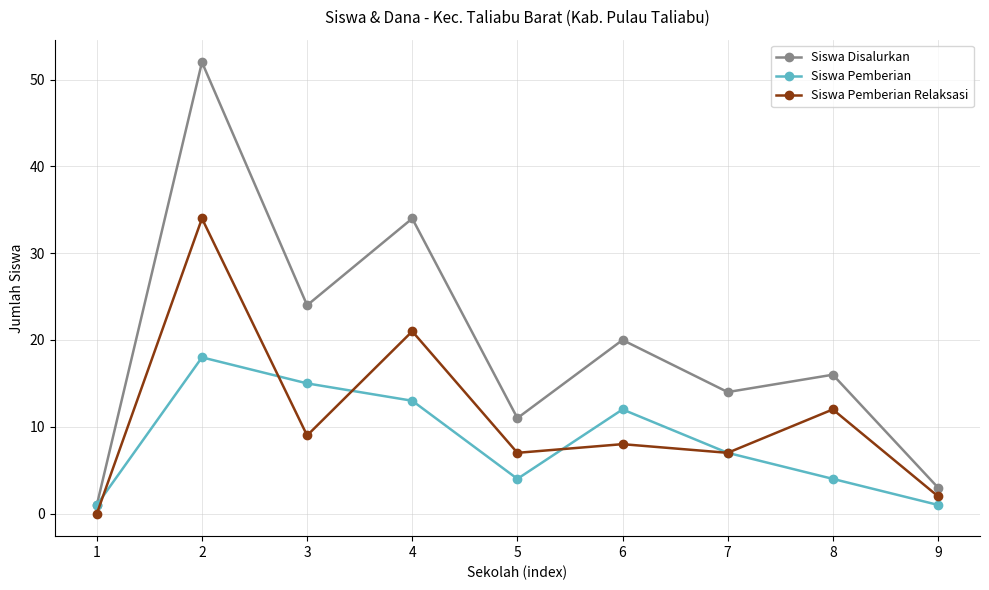

True or false: Siswa Pemberian Relaksasi and Siswa Disalurkan cross at least once.

False